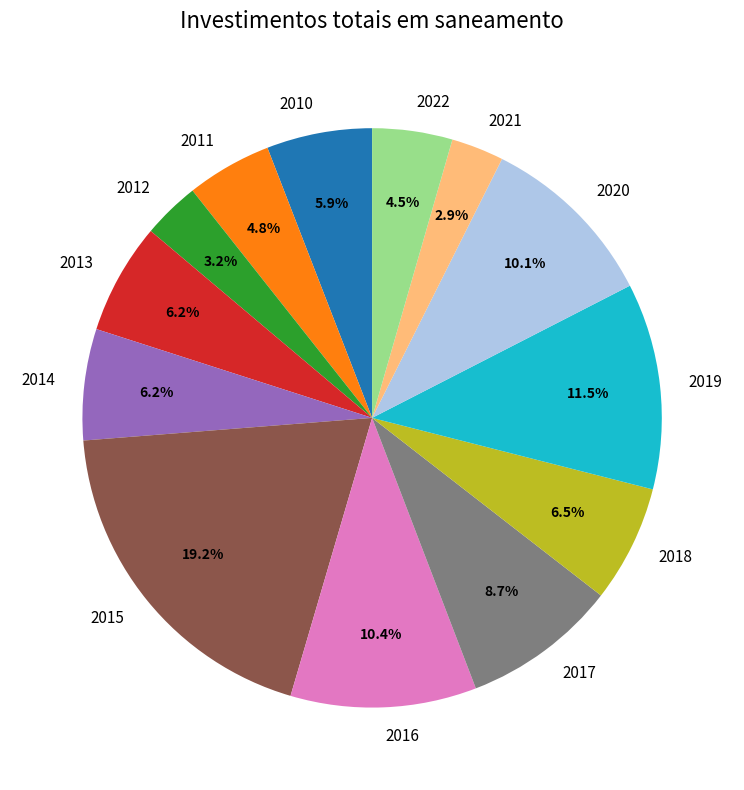

To the nearest percent, what is the difference between the largest and smallest slice percentages?

16%